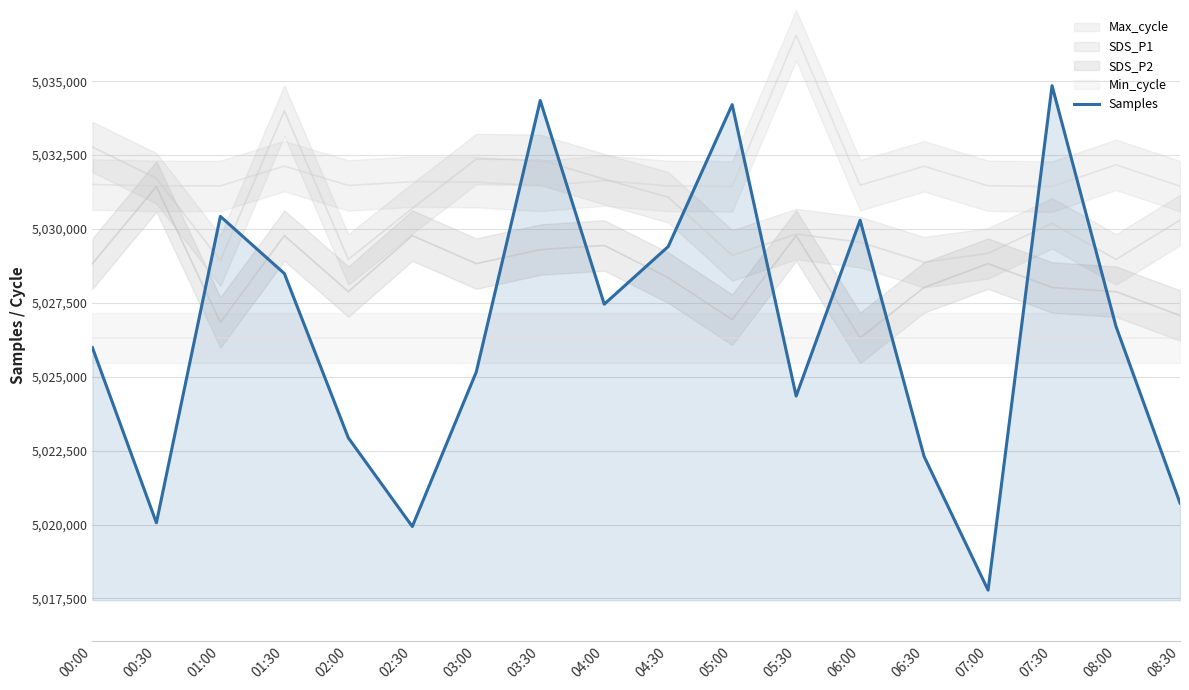

List the labels in order of value, largest first.

07:30, 03:30, 05:00, 01:00, 06:00, 04:30, 01:30, 04:00, 08:00, 00:00, 03:00, 05:30, 02:00, 06:30, 08:30, 00:30, 02:30, 07:00